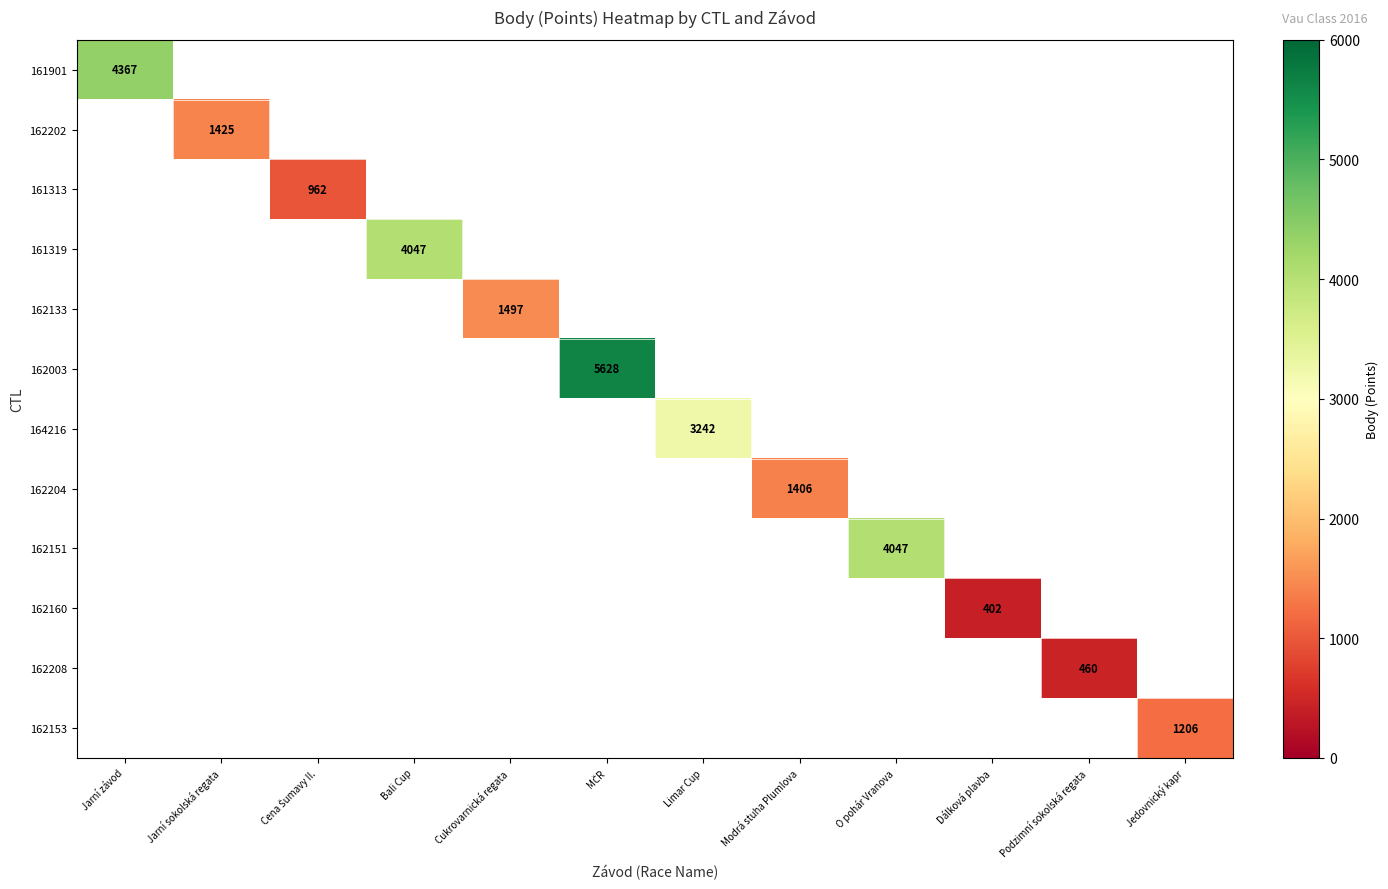

Is it true that 162208 equals 761 at Podzimní sokolská regata?

False